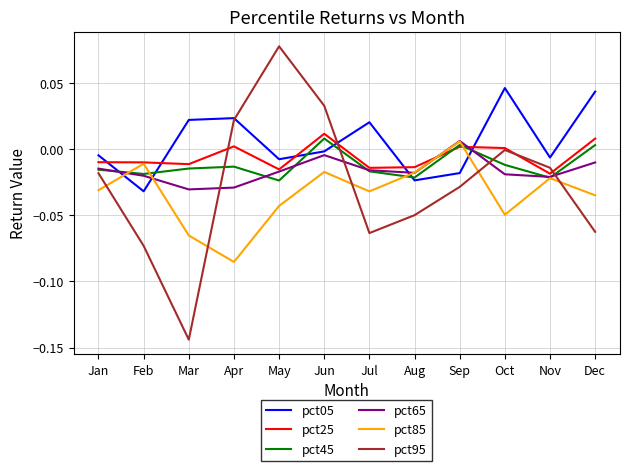

At which category is the sum across all series the highest?

Jun